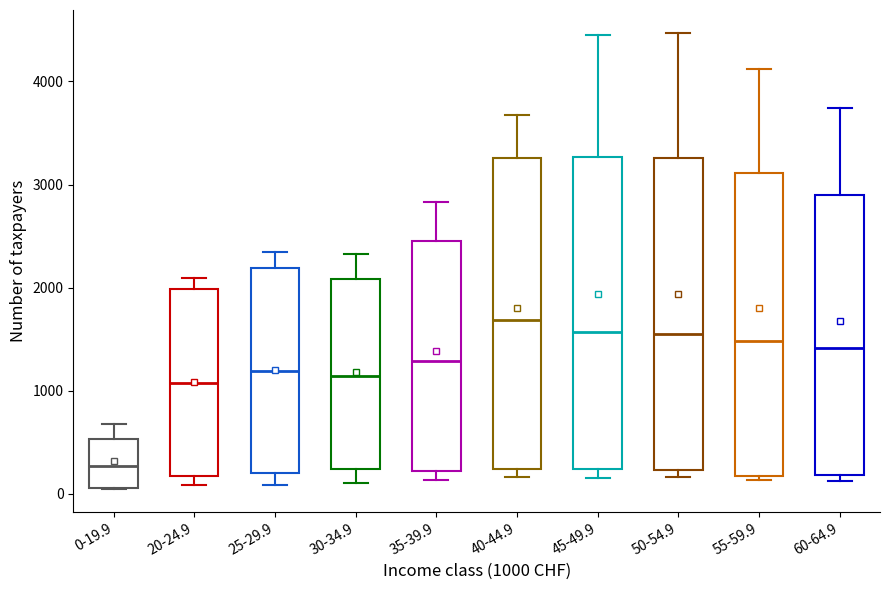

Reading left to right, transcribe this box plot: for each box, give where its median line is, the range the box spans, and where its two whiskers end, as read against the y-axis. The values are not printed on the chart, so give them approximately, as read against the axis.

0-19.9: median 300, box 100 to 500, whiskers 0 to 700
20-24.9: median 1100, box 200 to 2000, whiskers 100 to 2100
25-29.9: median 1200, box 200 to 2200, whiskers 100 to 2300
30-34.9: median 1100, box 200 to 2100, whiskers 100 to 2300
35-39.9: median 1300, box 200 to 2500, whiskers 100 to 2800
40-44.9: median 1700, box 200 to 3300, whiskers 200 (just below the box's lower edge) to 3700
45-49.9: median 1600, box 200 to 3300, whiskers 200 (just below the box's lower edge) to 4500
50-54.9: median 1600, box 200 to 3300, whiskers 200 (just below the box's lower edge) to 4500
55-59.9: median 1500, box 200 to 3100, whiskers 100 to 4100
60-64.9: median 1400, box 200 to 2900, whiskers 100 to 3700